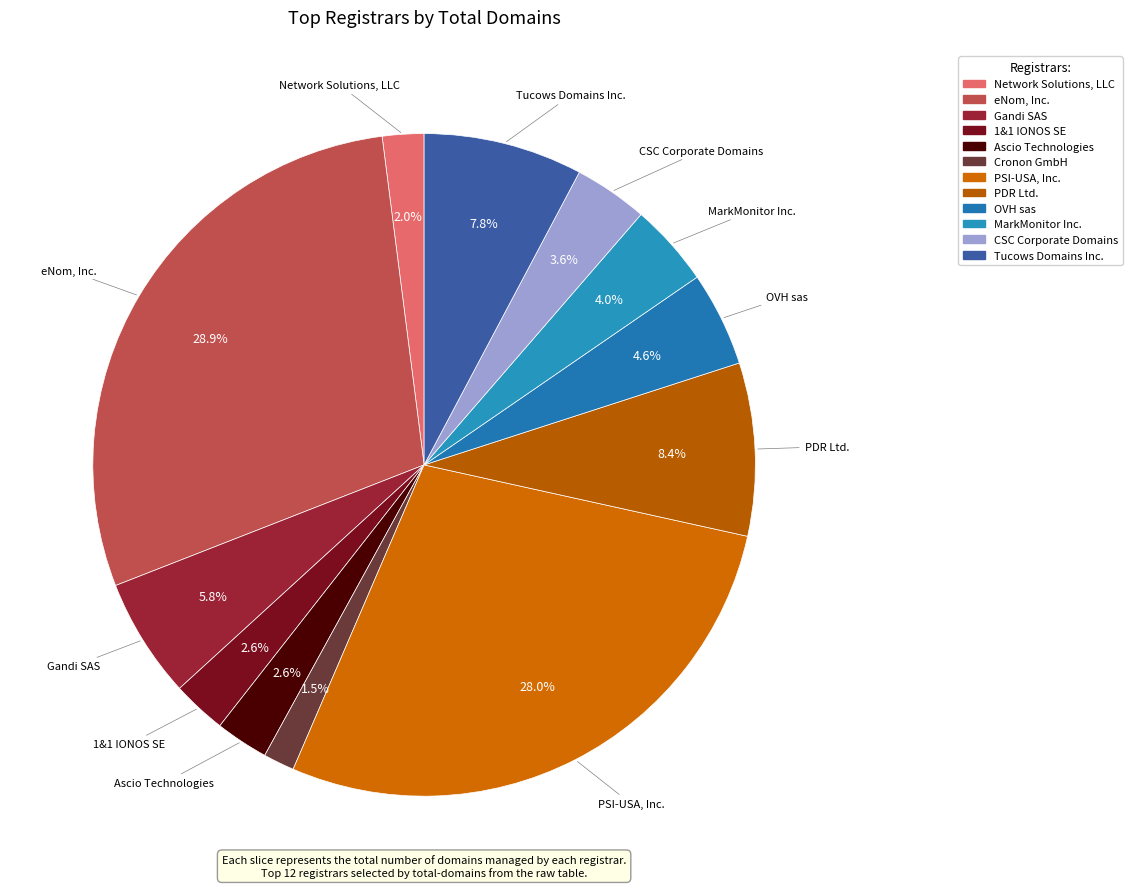

How many segments does this pie chart have?

12